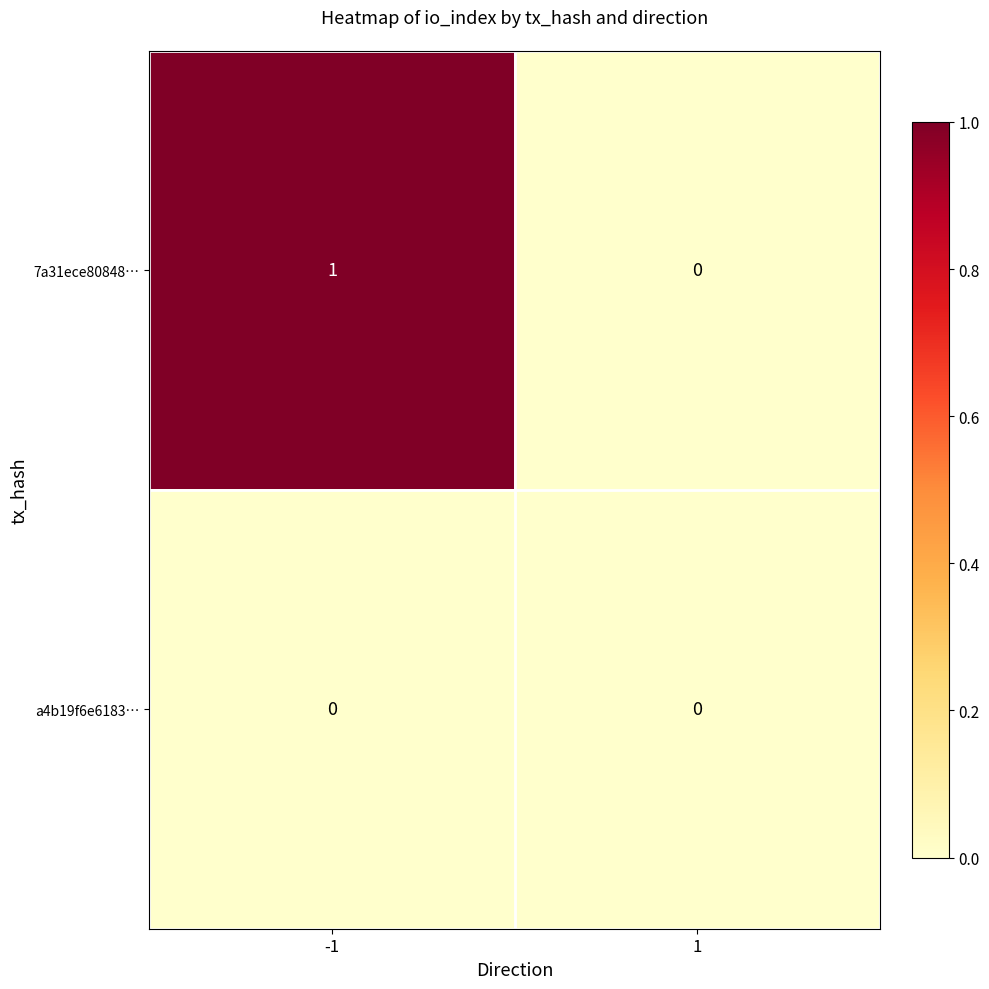

Which series has the largest total across all categories?

7a31ece80848…